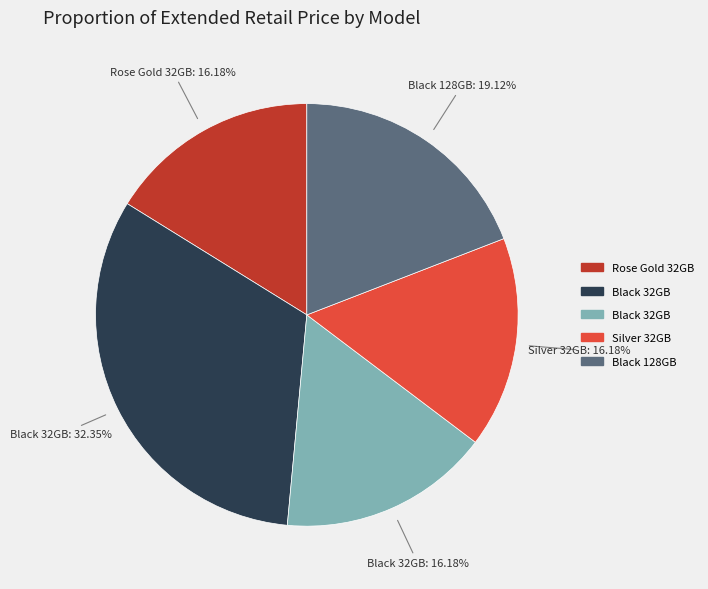

Is there a majority slice in this chart?

No